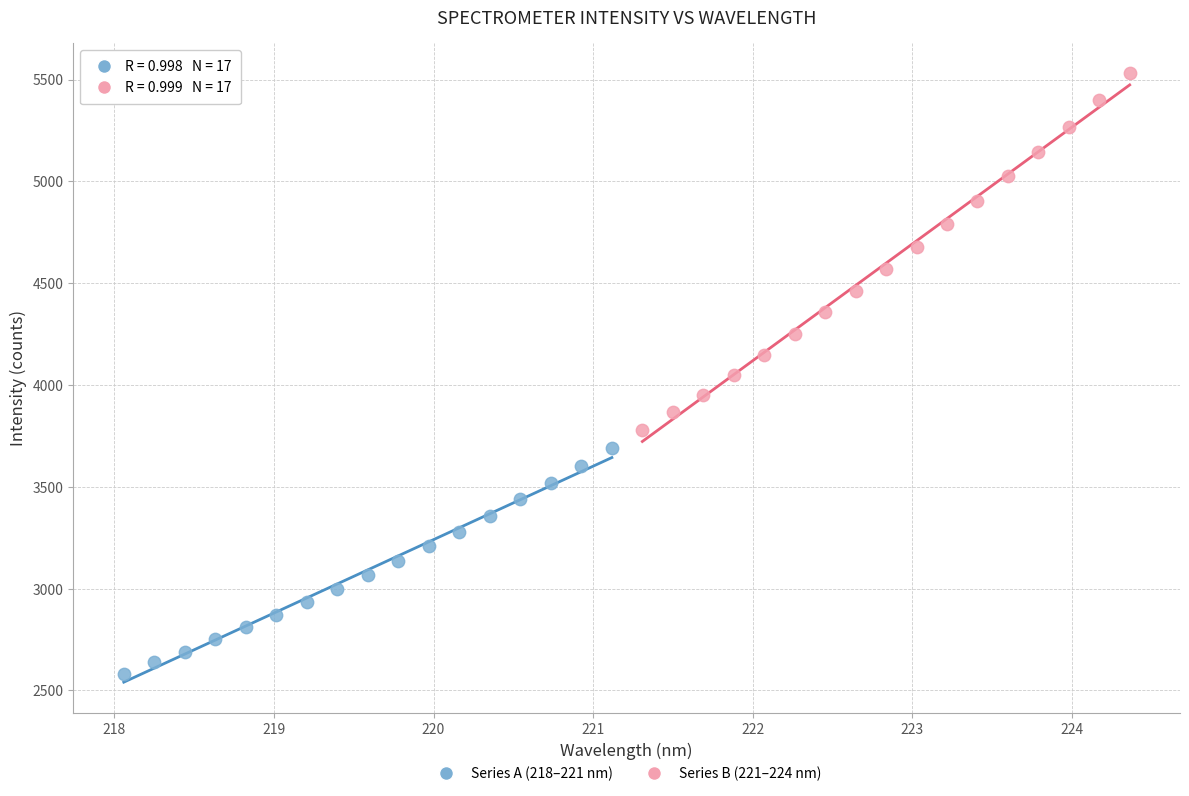

What are all the series names shown in the legend?

Series A (218–221 nm), Series B (221–224 nm)